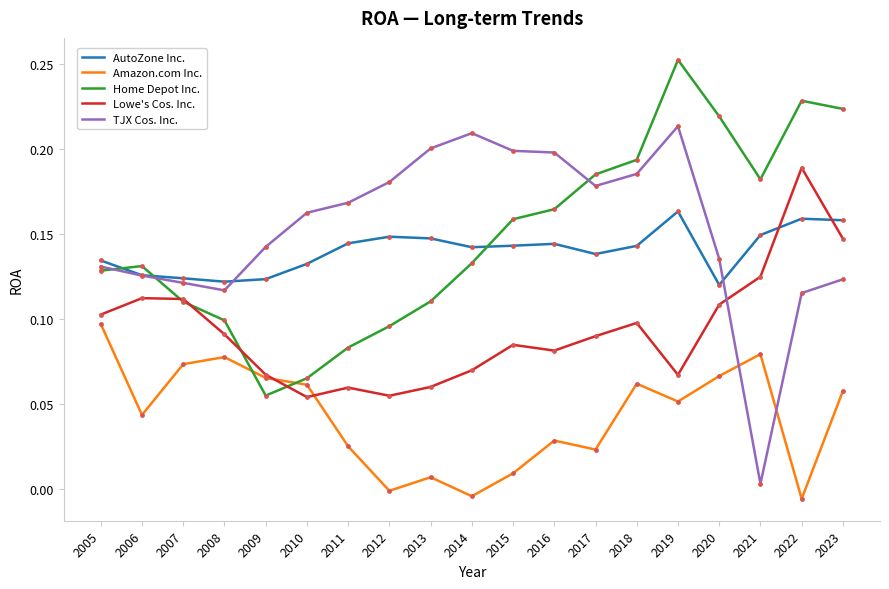

Between 2019 and 2020, which series saw the biggest shift?

TJX Cos. Inc.